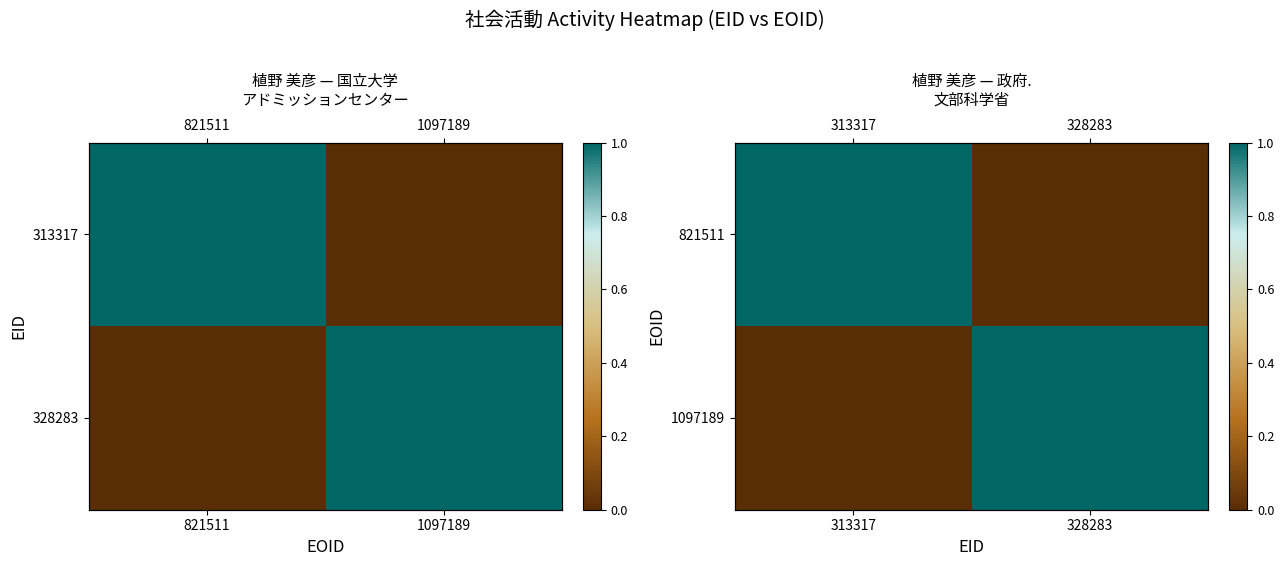

Rank the series at 313317 from lowest to highest value.

1097189, 821511